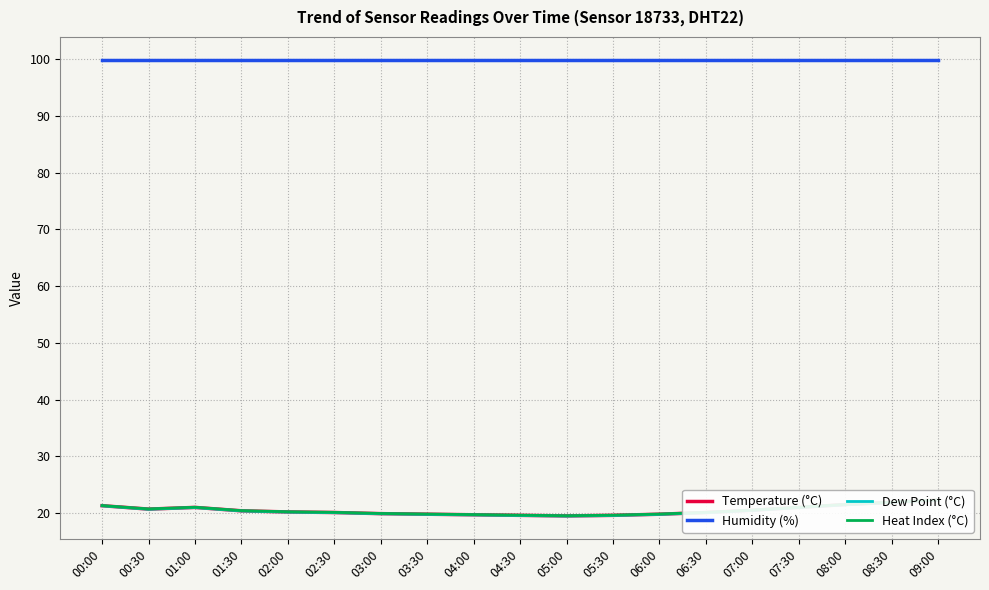

At 03:00, list the series in order from smallest to largest.

Dew Point (°C), Temperature (°C), Heat Index (°C), Humidity (%)